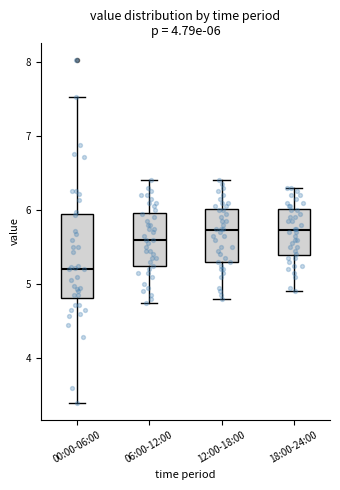

Which box is the tallest, from its lower edge to its upper edge?

00:00-06:00